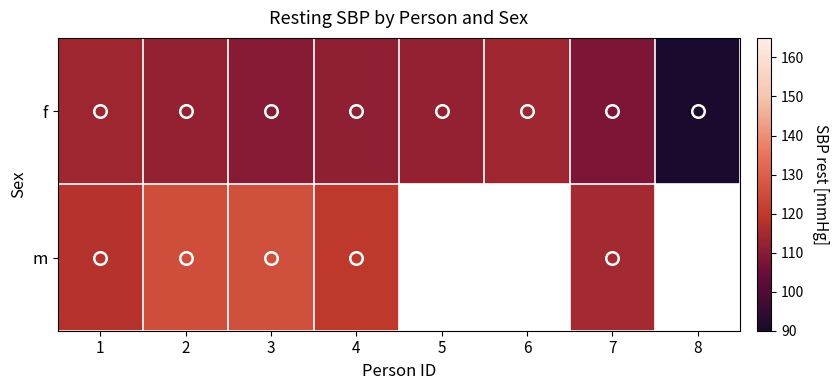

True or false: f has a value of 110.0 at 3.

True